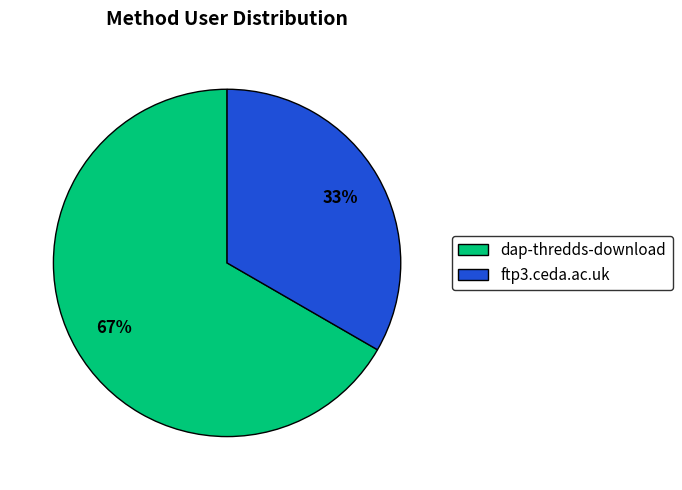

To the nearest percent, what is the combined percentage of dap-thredds-download and ftp3.ceda.ac.uk?

100%